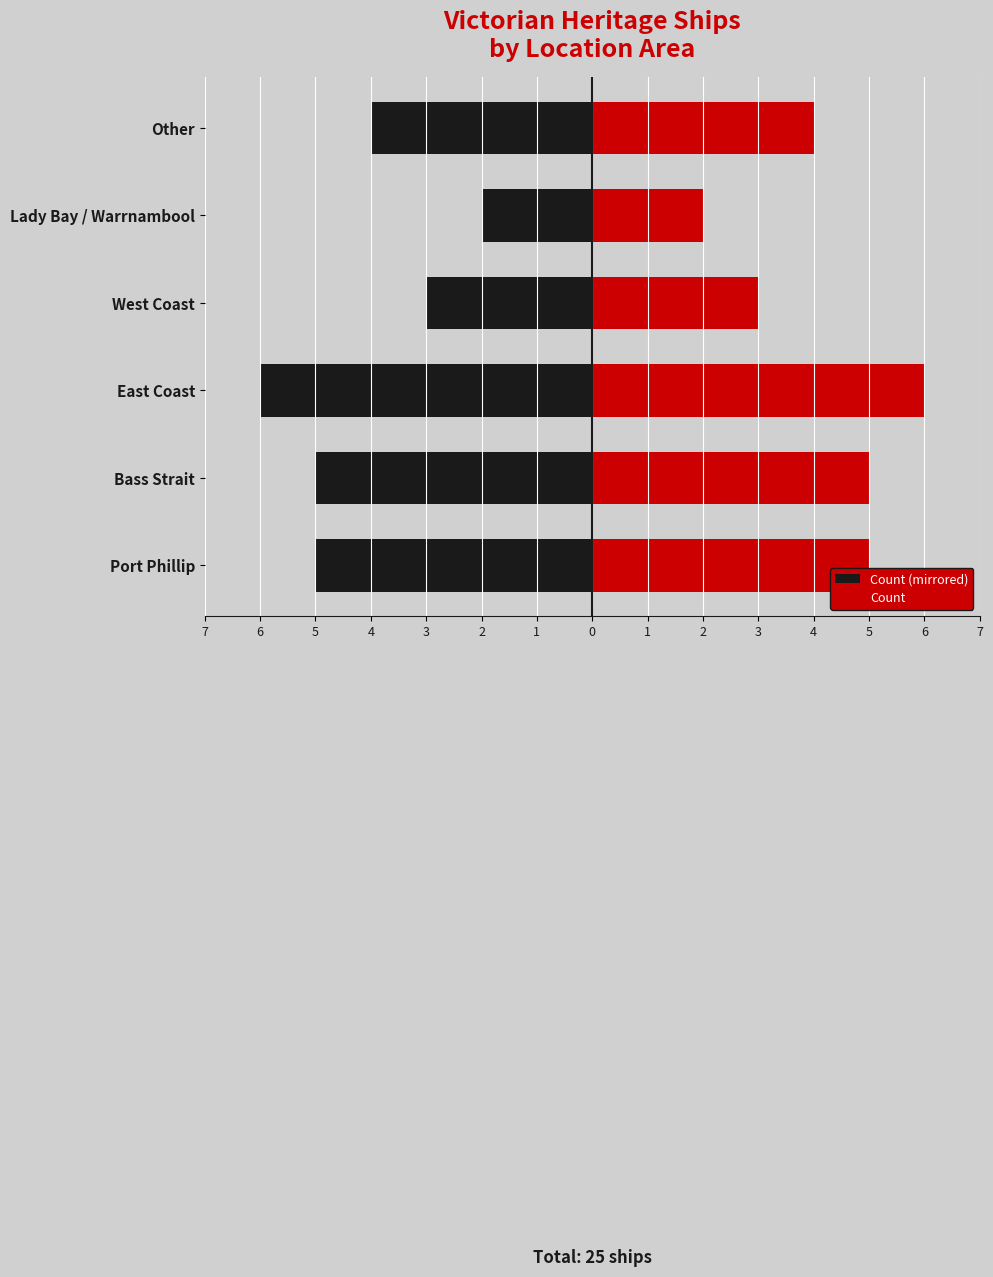

Which series has the largest total across all categories?

Count